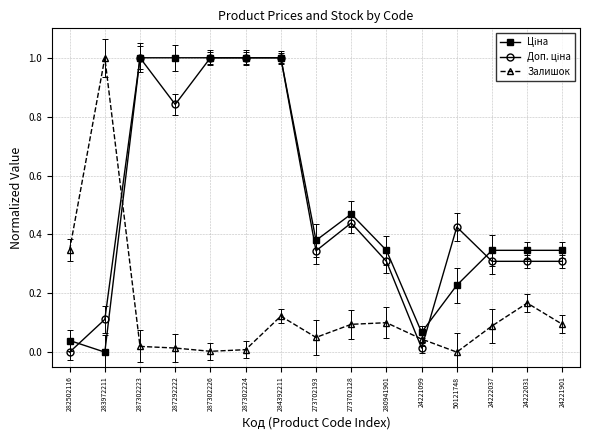

What is the label of the 7th point from the left?

284392211